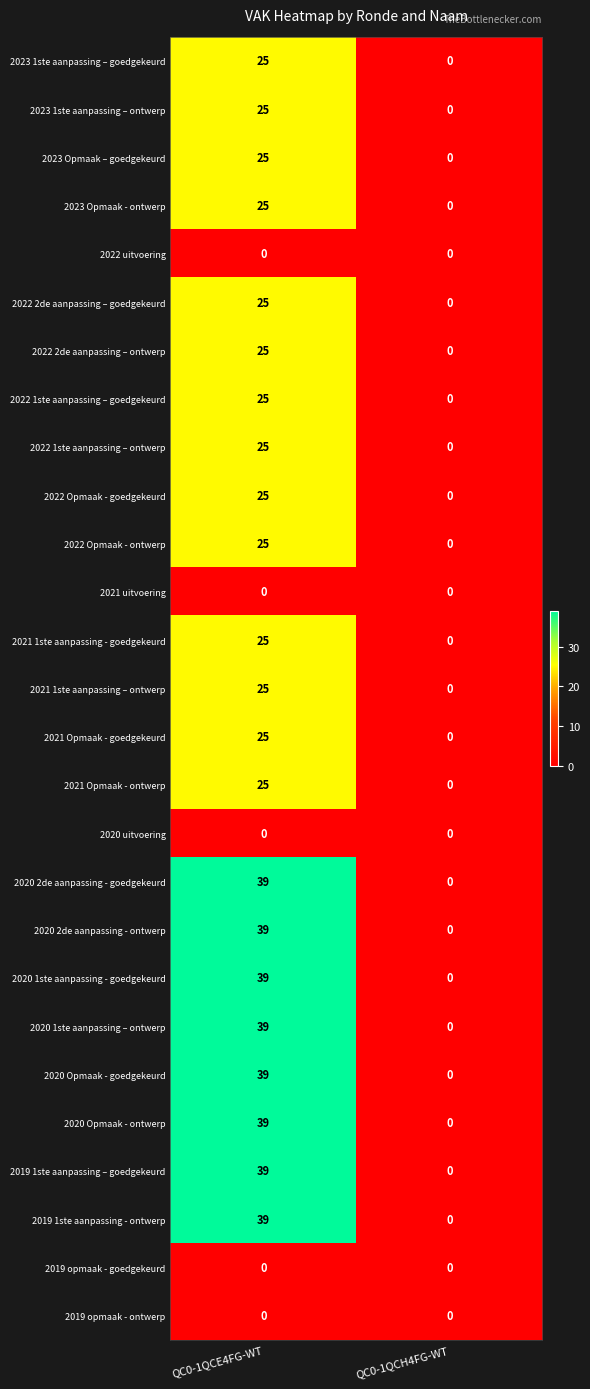

Rank the categories by 2021 1ste aanpassing – ontwerp value from lowest to highest.

QC0-1QCH4FG-WT, QC0-1QCE4FG-WT